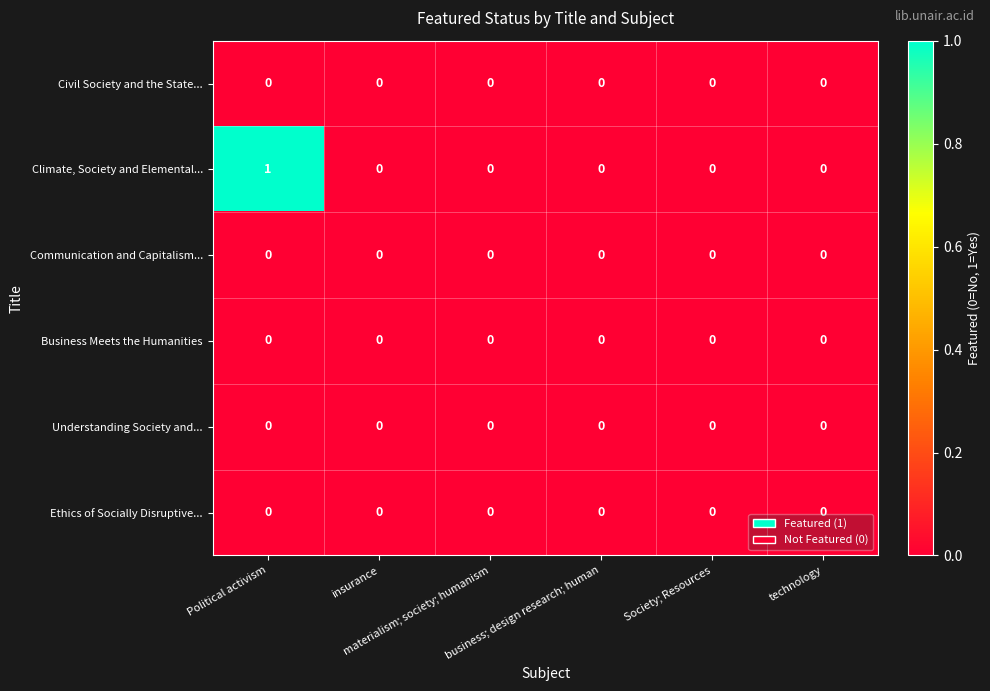

What is the maximum value shown in the chart?

1